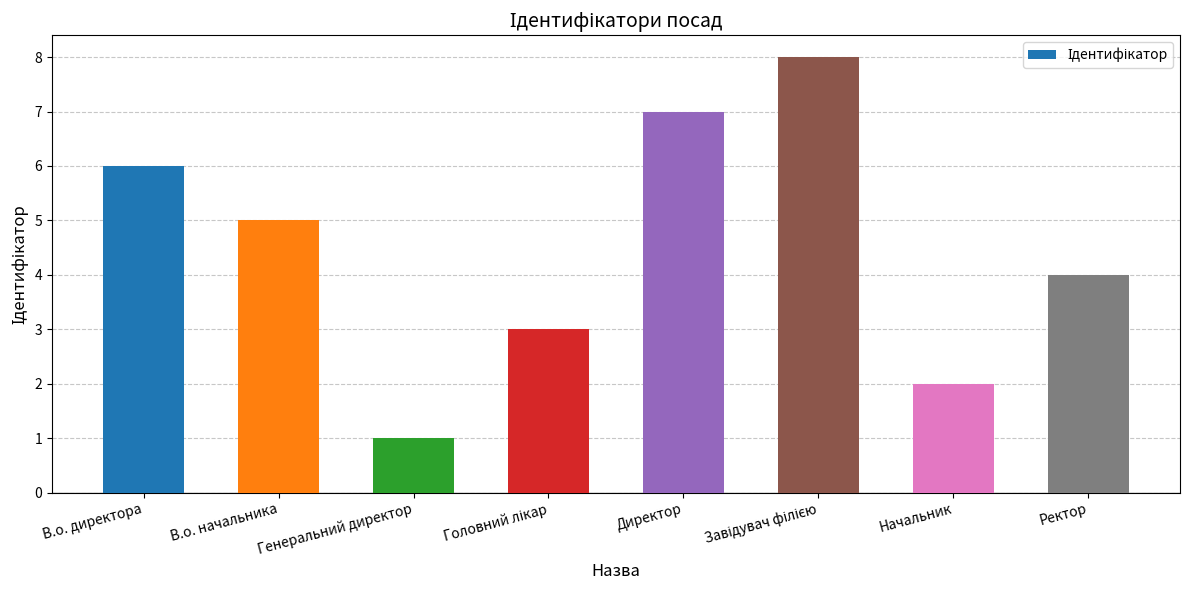

Does the chart contain any negative values?

No